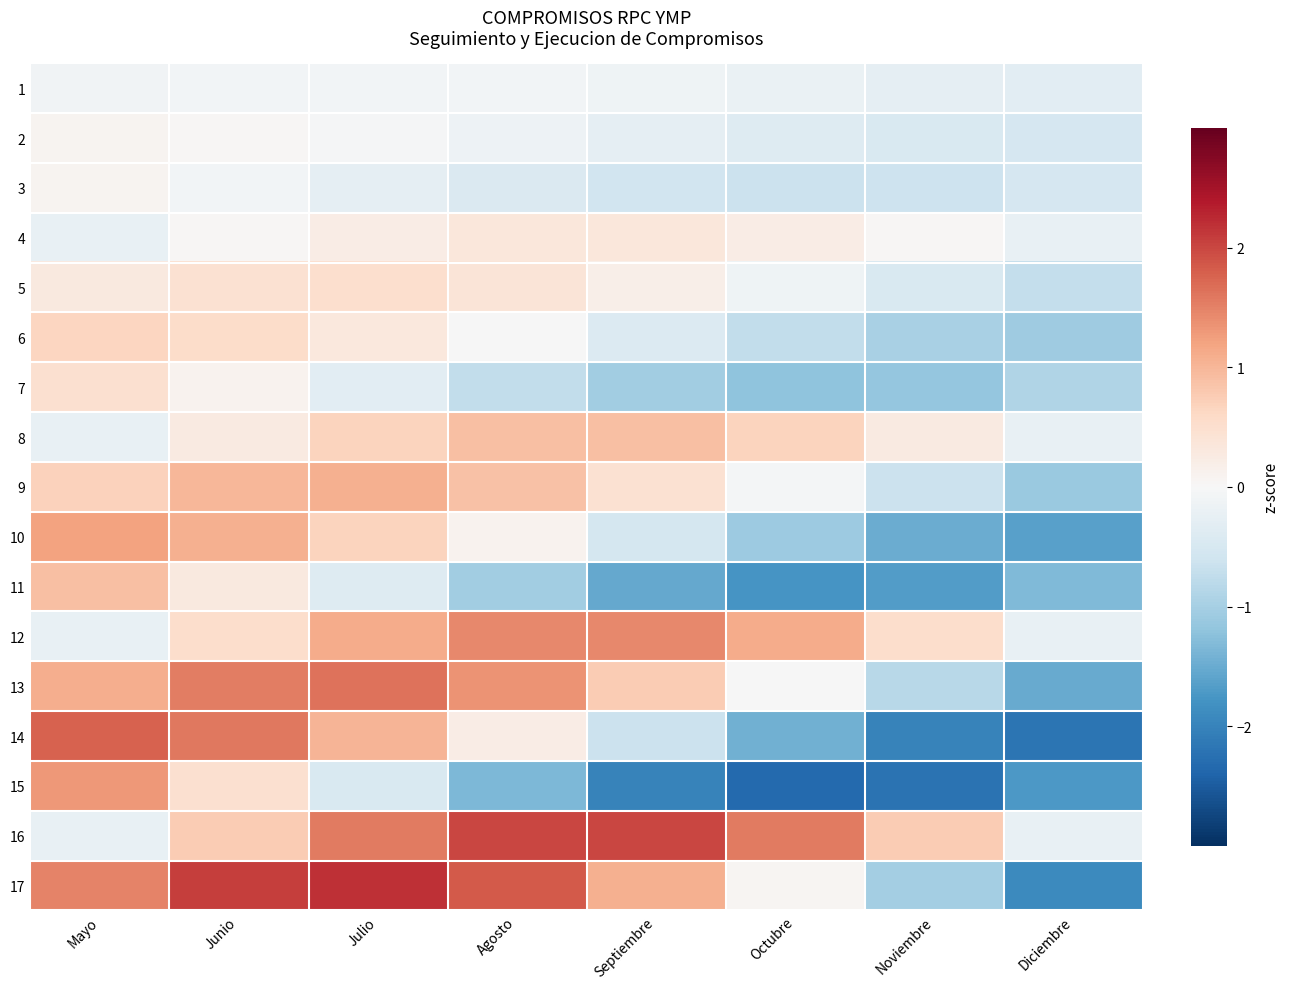

How many distinct data groups are displayed?

17